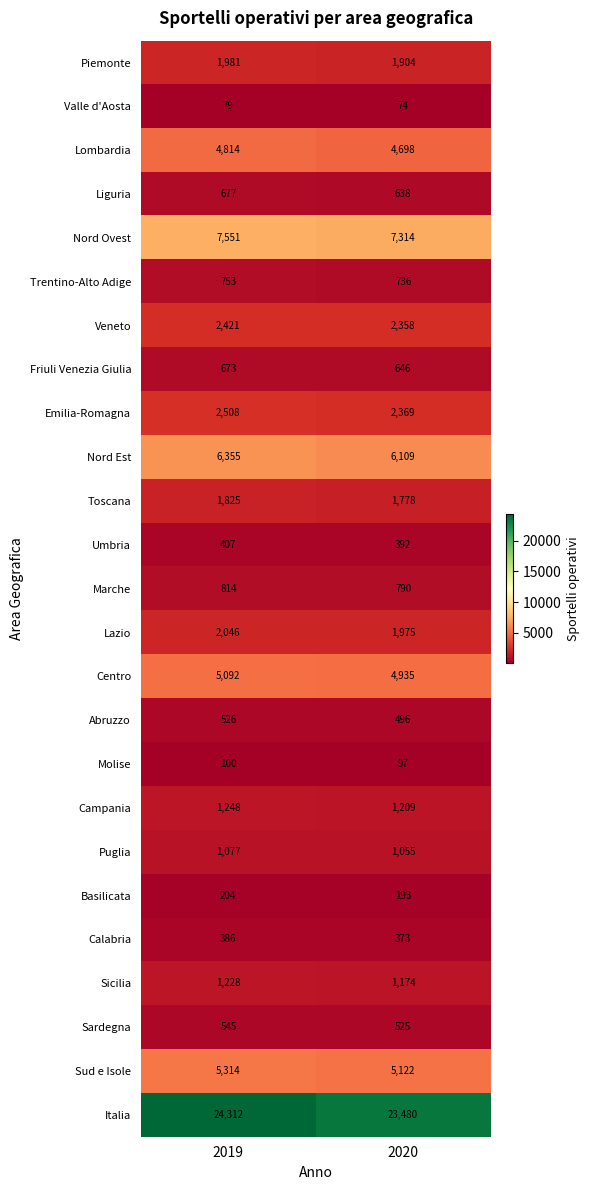

What is the maximum value shown in the chart?

24312